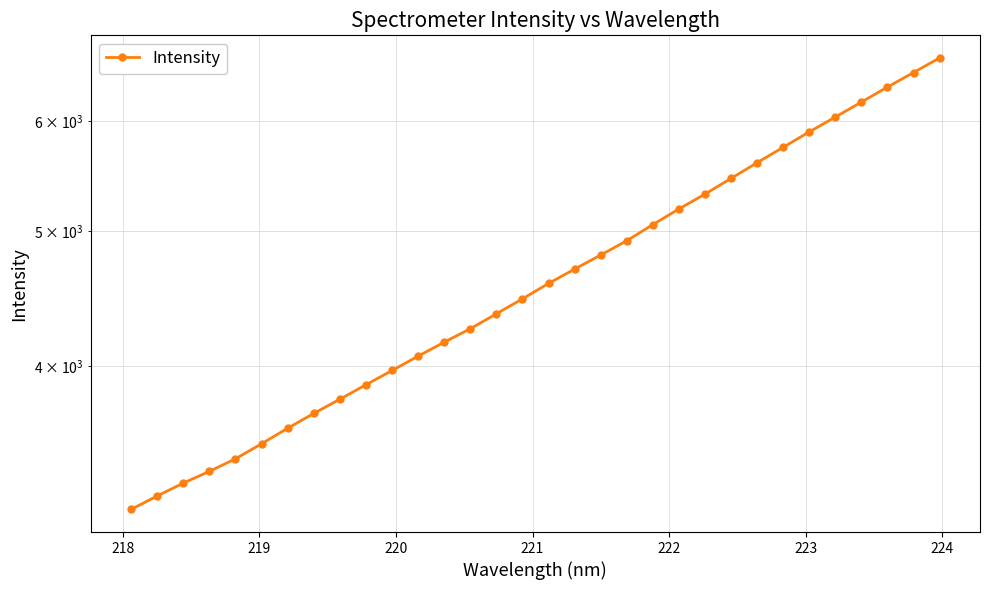

Reading right to left, transcribe all the data shown in this chart.

6665.1	6505.7	6350.9	6194.8	6042.9	5896.5	5747.8	5602.8	5458.9	5318.9	5189.4	5056.8	4923.0	4807.7	4697.3	4586.4	4471.3	4361.4	4255.0	4161.1	4066.1	3970.4	3877.4	3785.5	3697.6	3607.9	3516.1	3429.5	3358.9	3294.1	3224.5	3153.6